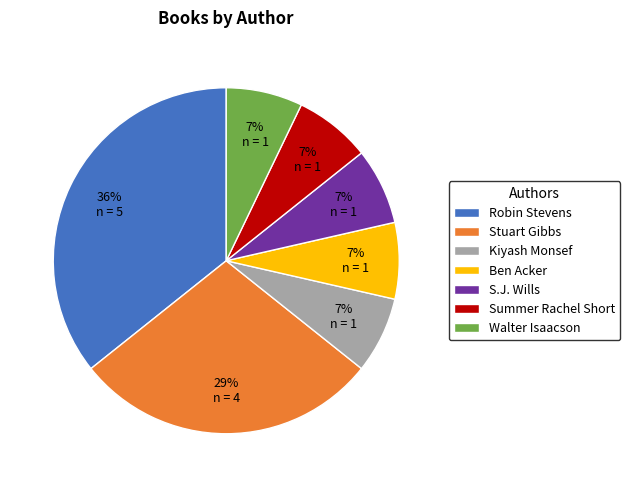

Is it true that Summer Rachel Short is 1% of the pie?

False